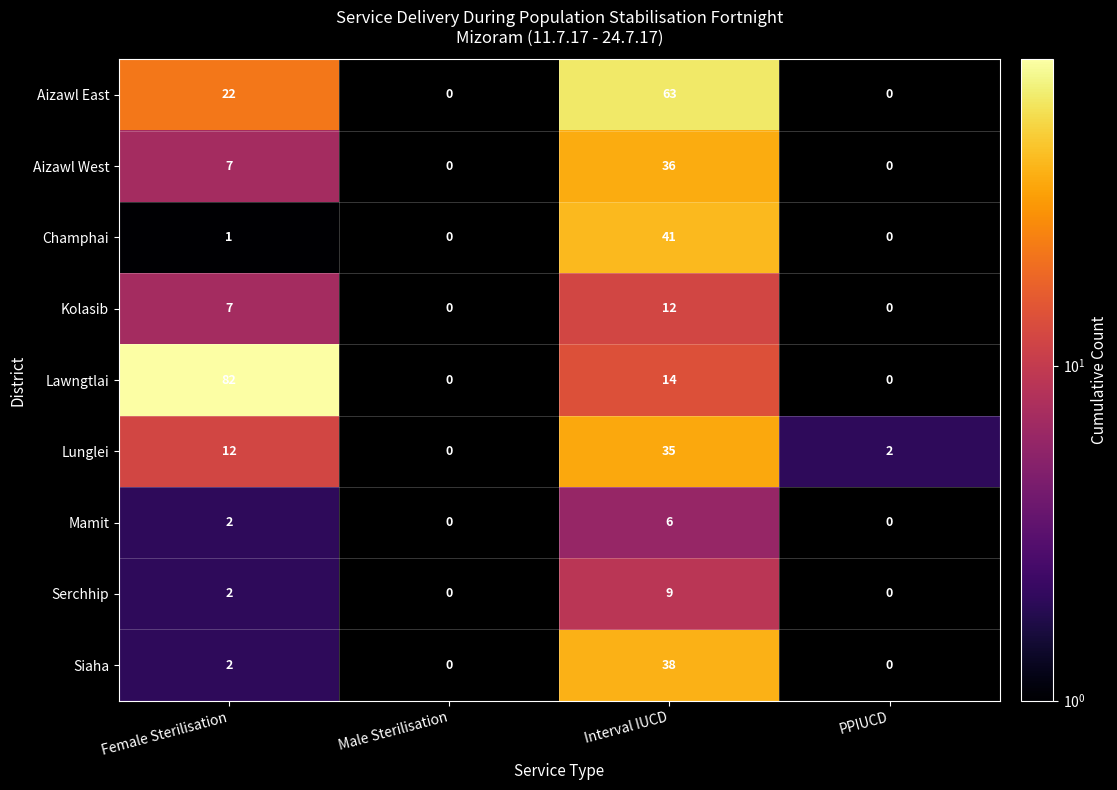

List the labels in order of Lunglei value, smallest first.

Male Sterilisation, PPIUCD, Female Sterilisation, Interval IUCD